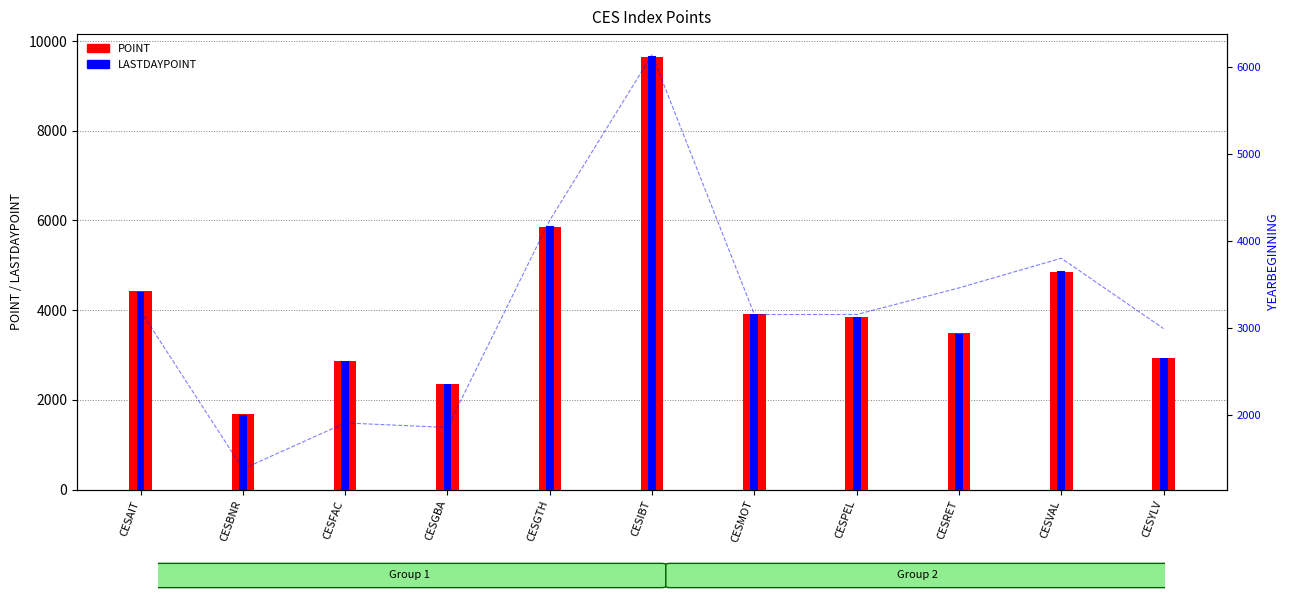

Which series has the largest range (max minus min)?

LASTDAYPOINT